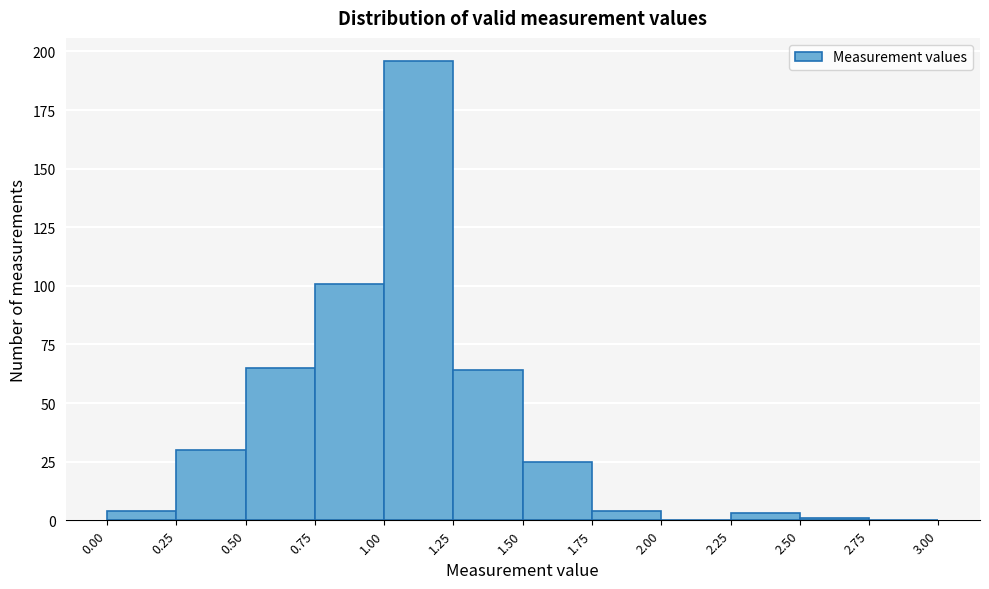

How tall is the bar that spans 0.75 to 1.00 on the x-axis? The values are not printed on the chart, so give them approximately, as read against the axis.

100